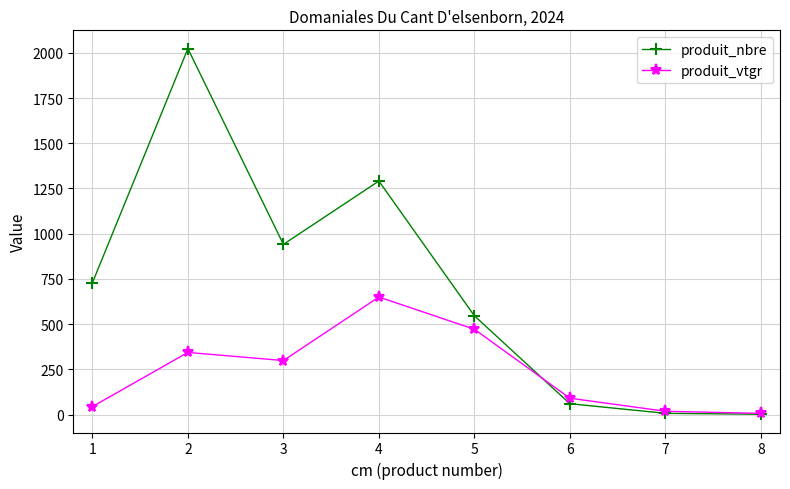

What is the value of the produit_vtgr point at the 5th from the left?

471.6